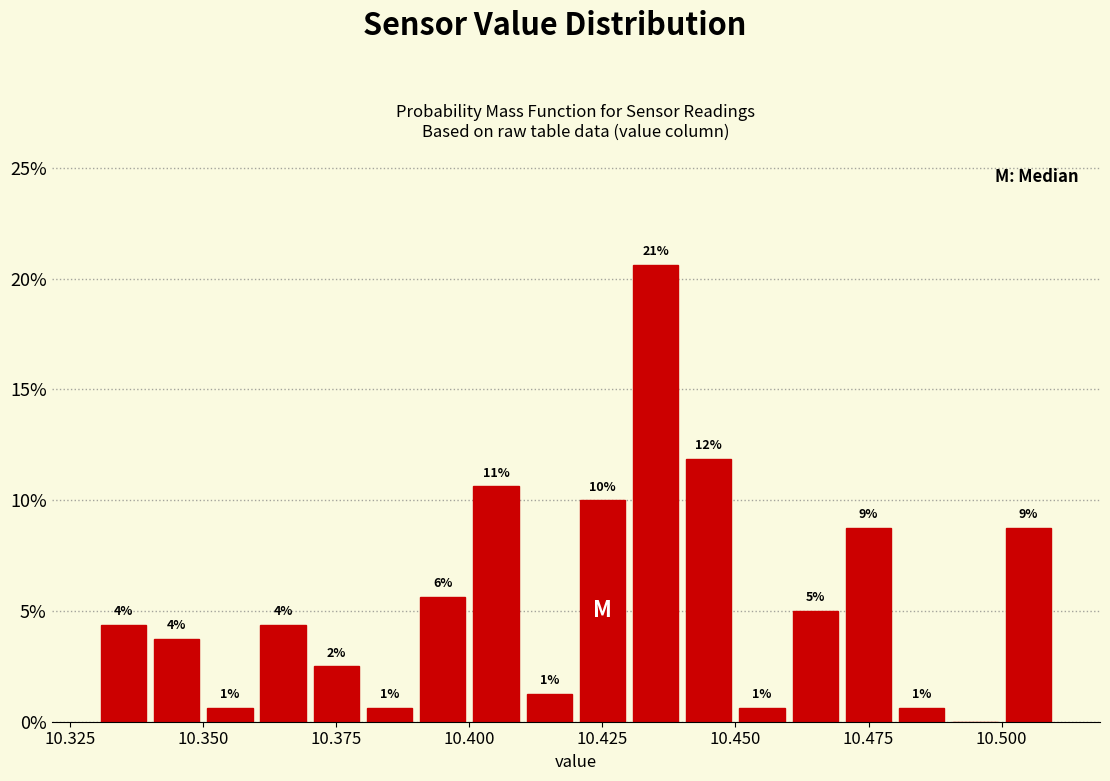

Around what value on the x-axis is the tallest bar? Give the approximate position of its centre, as read against the axis.

10.435